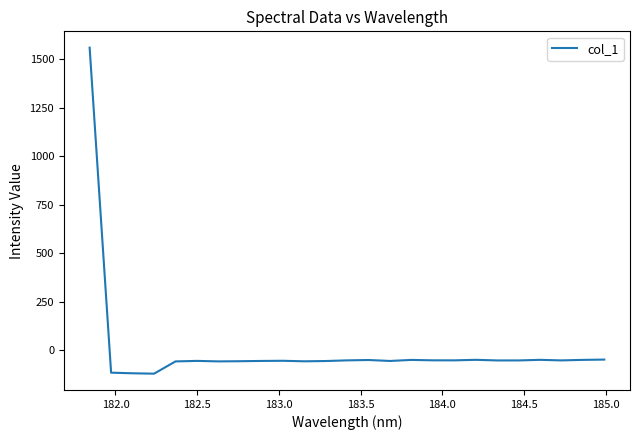

What is the maximum value shown in the chart?

1559.5